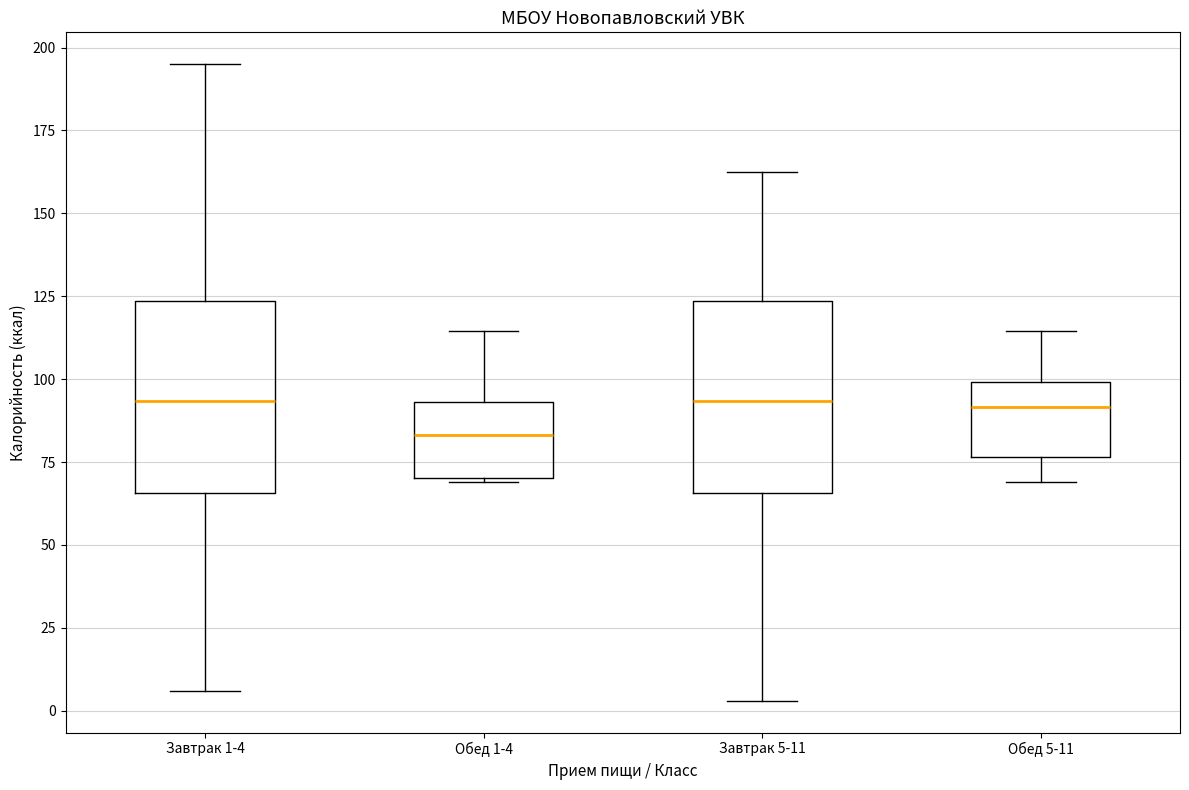

Where is the upper edge of the box for Завтрак 5-11 on the y-axis? The values are not printed on the chart, so give them approximately, as read against the axis.

125